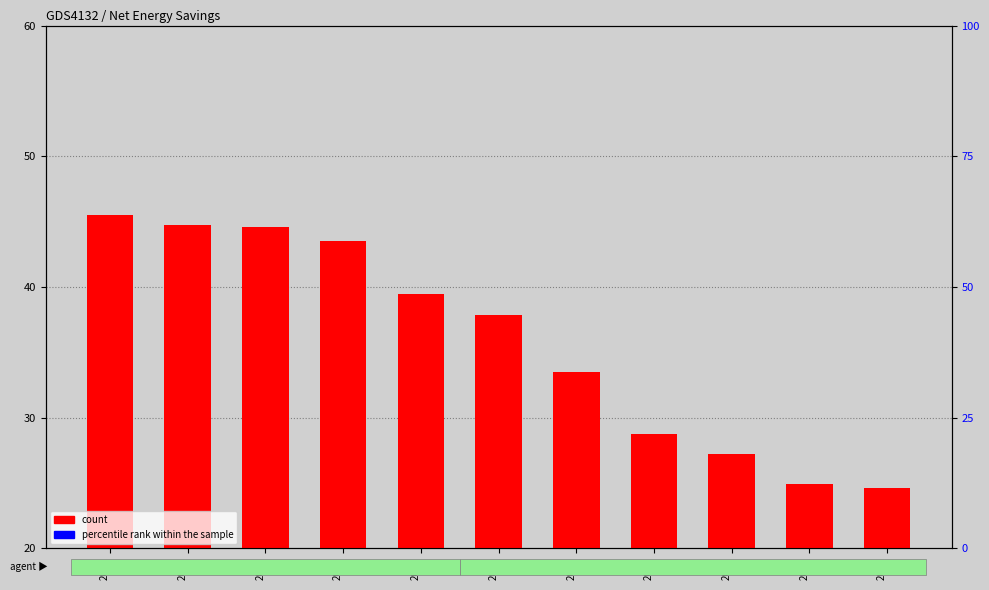

What is the difference between the count values at 2011 and 2016?

7.6